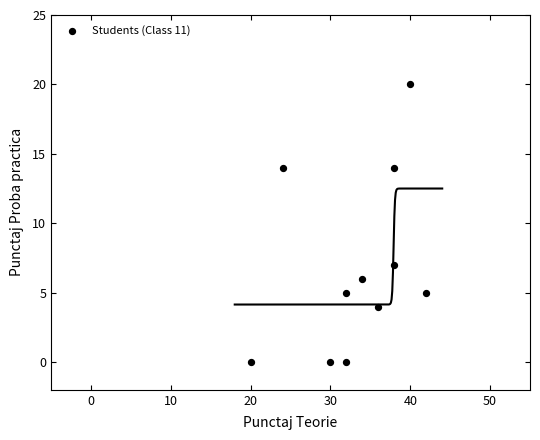

What is the range of X values (max minus min)?

22